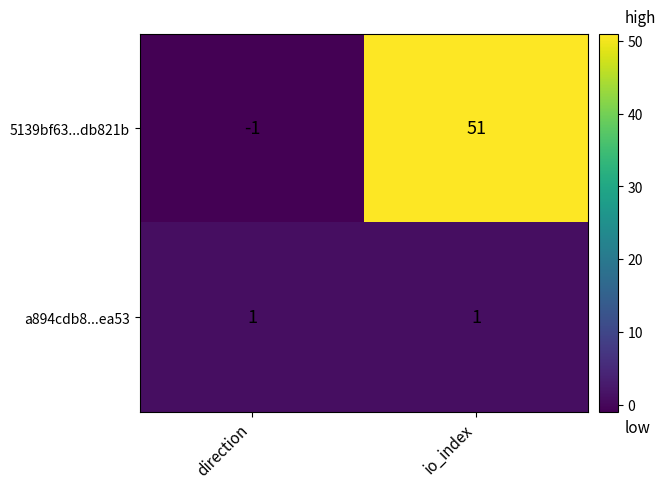

At how many categories does at least one series exceed 49?

1